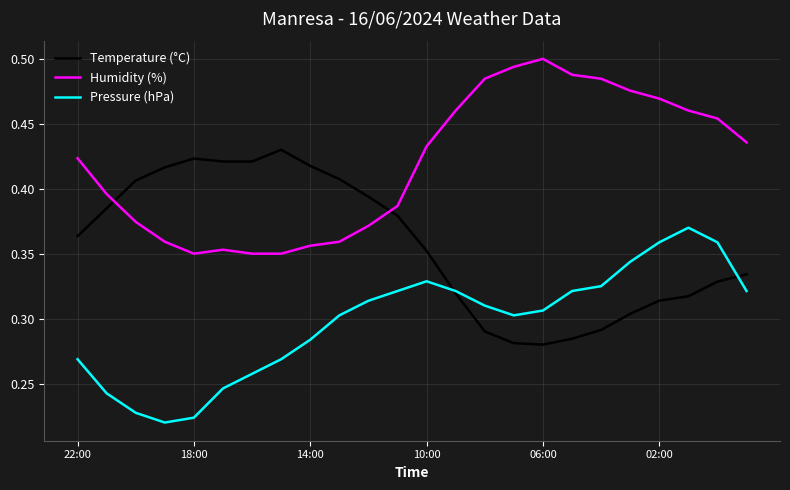

Is this an area chart (filled region under the line)?

No